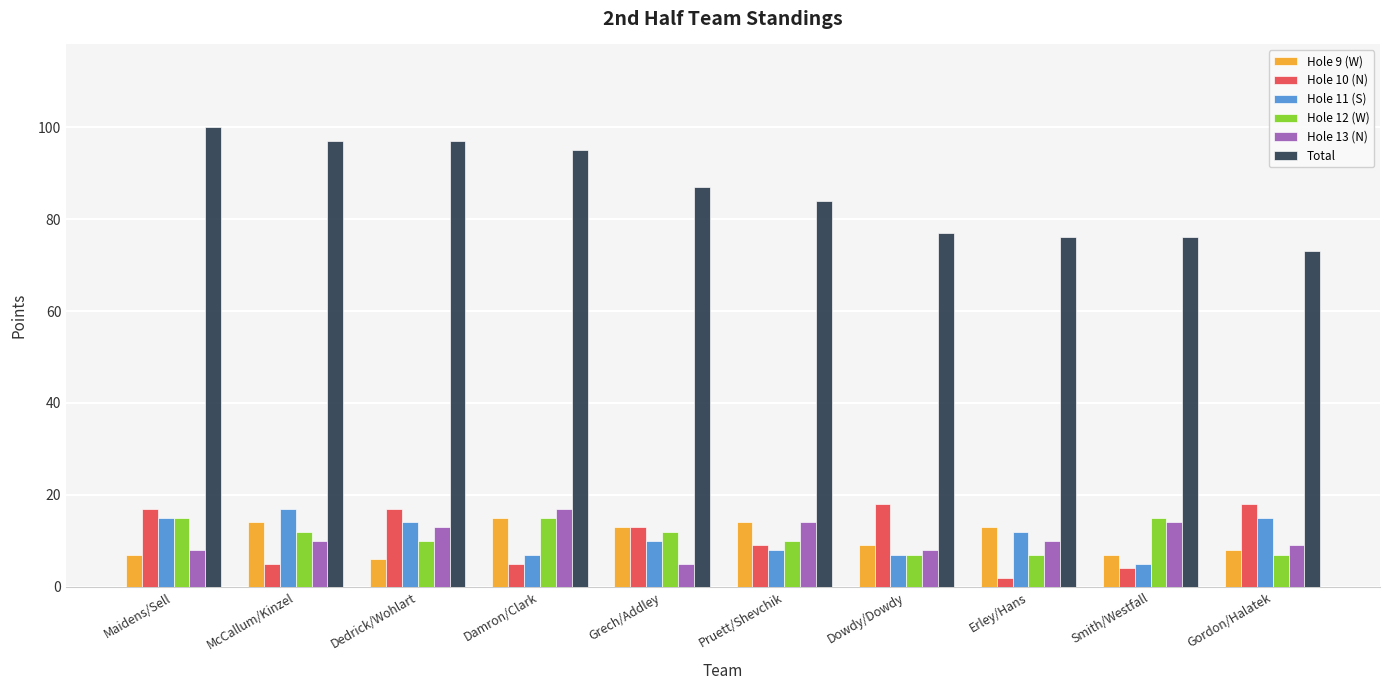

The Hole 12 (W) series shows 23 at Maidens/Sell. True or false?

False